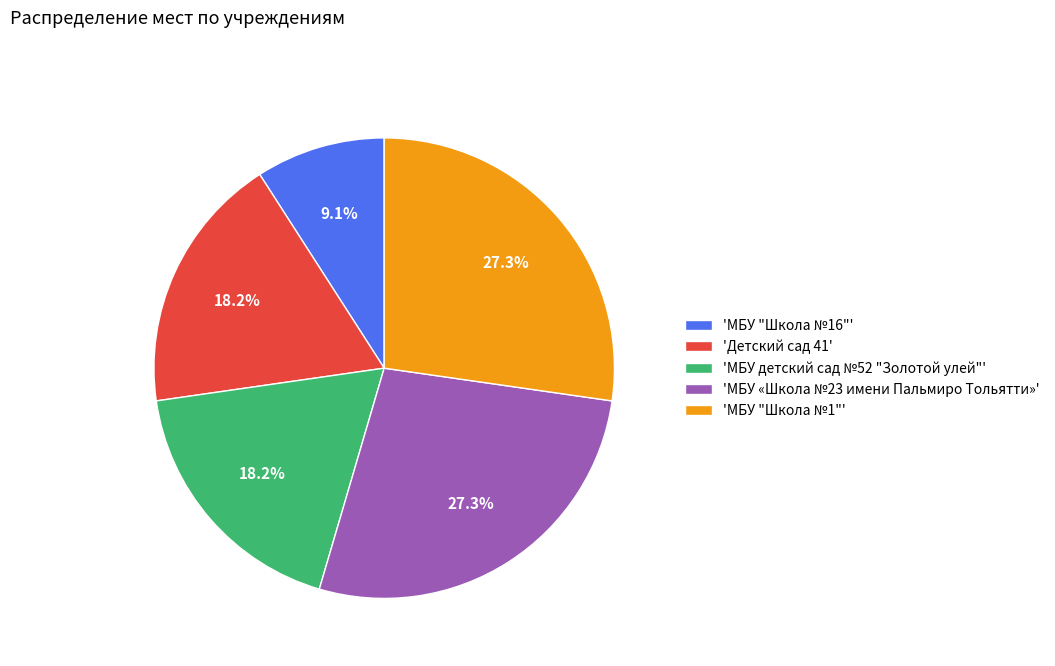

Count the number of slices in the pie.

5